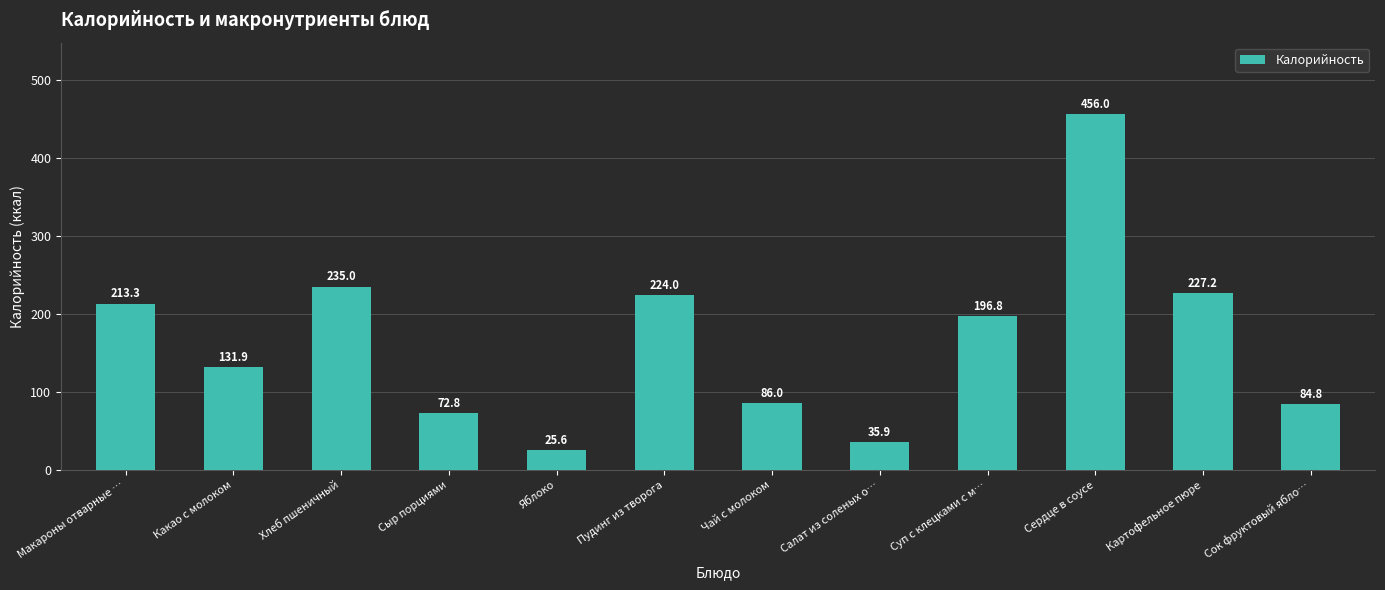

What is the greatest value displayed?

456.0